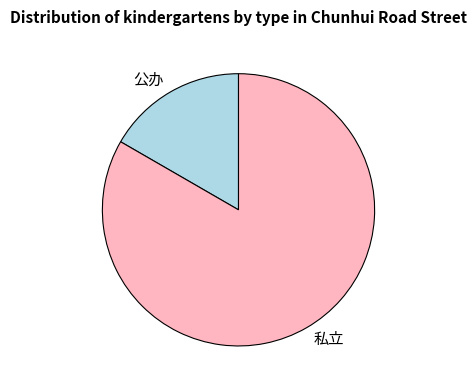

Which slice is the largest?

私立